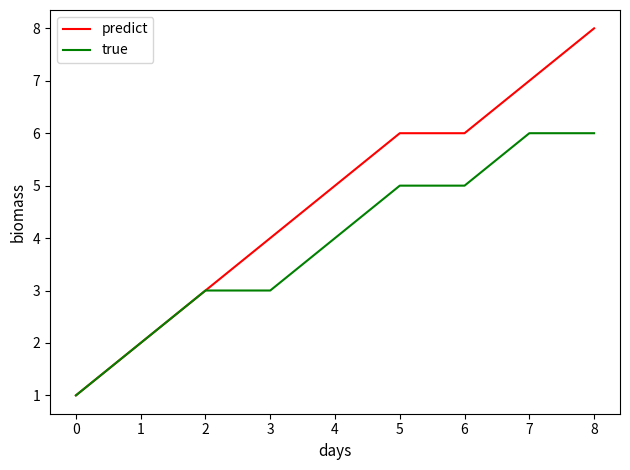

At which category does the chart reach its peak across all series?

8